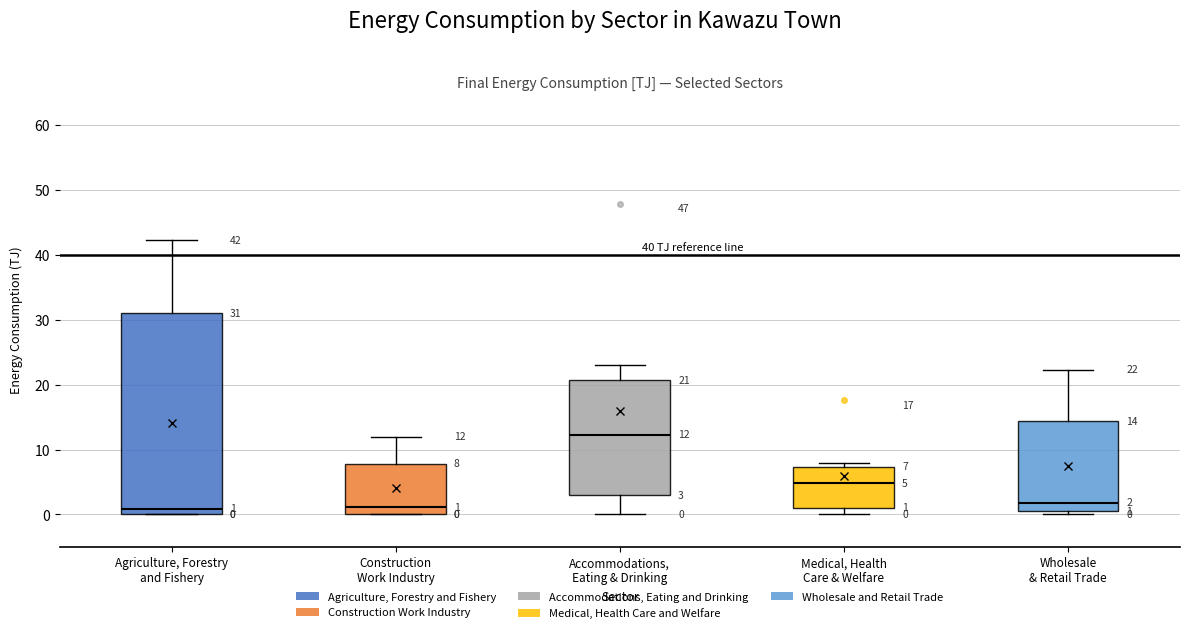

Comparing the boxes themselves (not the whiskers), which one is the tallest?

Agriculture, Forestry and Fishery